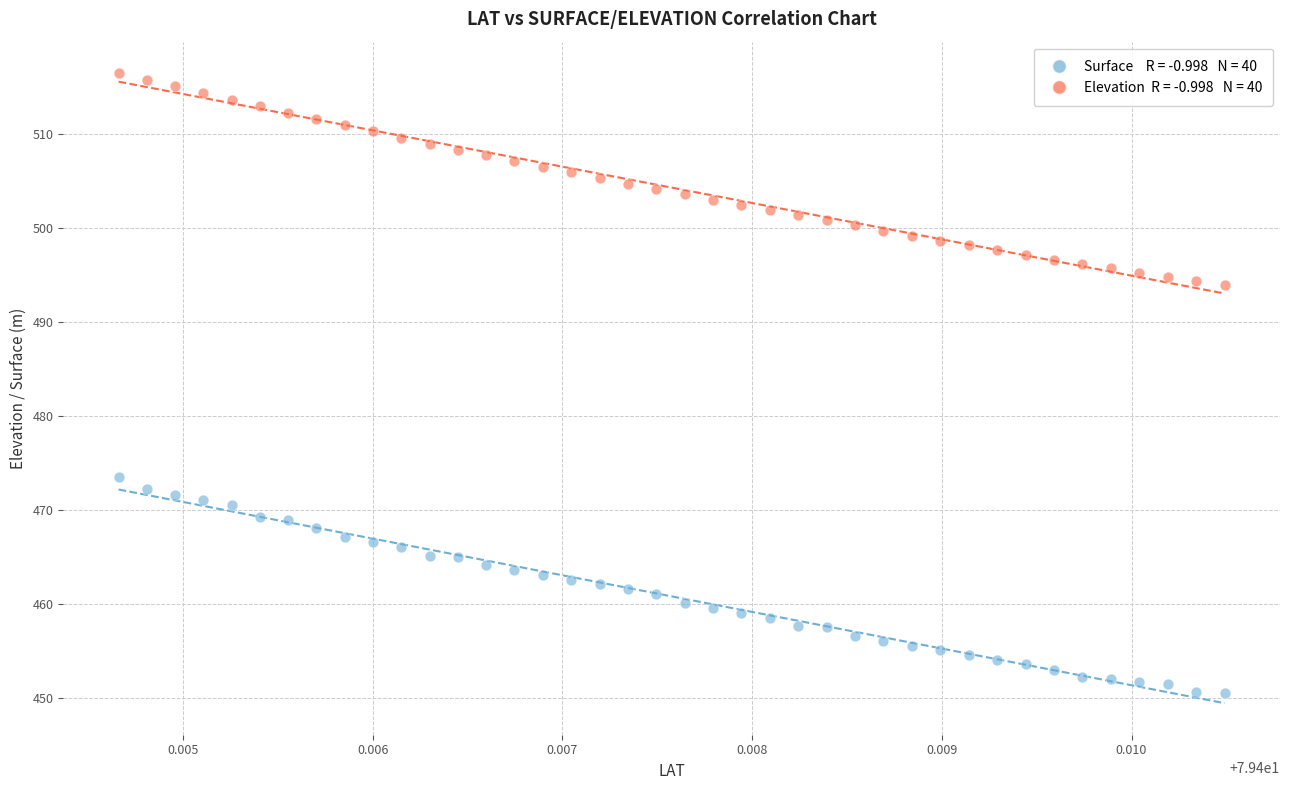

Across all series, what Y value is closest to 483?

473.5